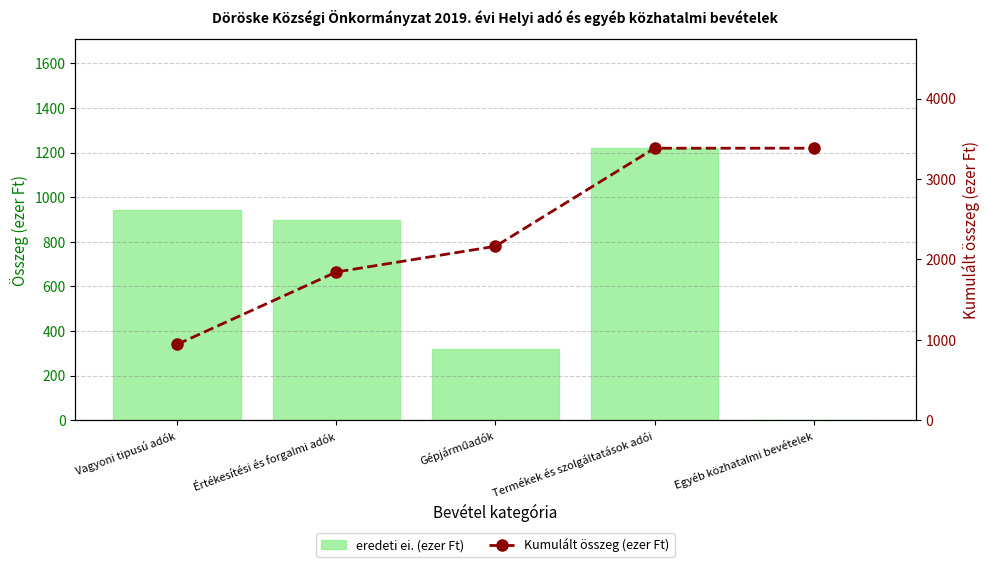

Rank the categories by Kumulált összeg (ezer Ft) value from lowest to highest.

Vagyoni tipusú adók, Értékesítési és forgalmi adók, Gépjárműadók, Termékek és szolgáltatások adói, Egyéb közhatalmi bevételek